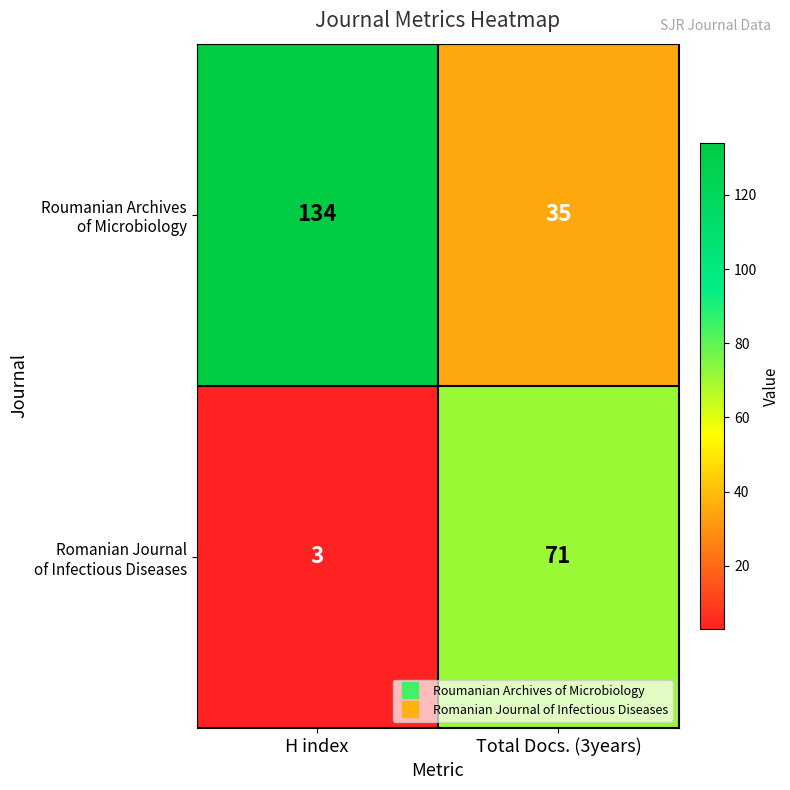

What is the greatest value displayed?

134